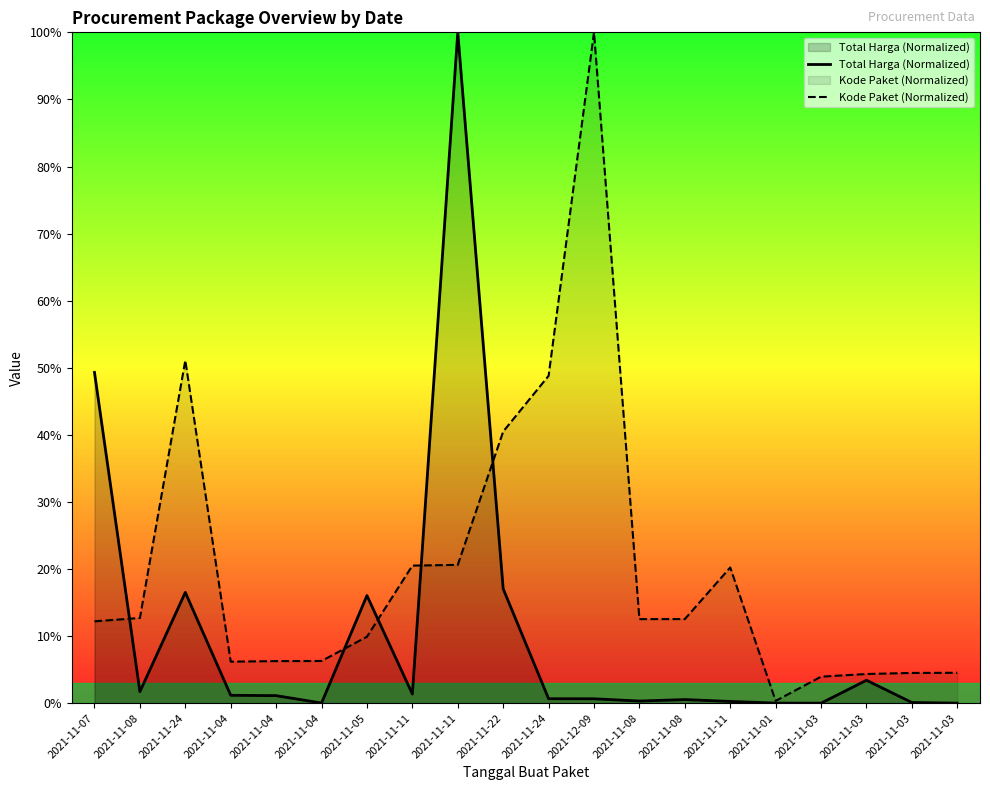

True or false: Kode Paket (Normalized) has more than 0 interior local peaks.

True